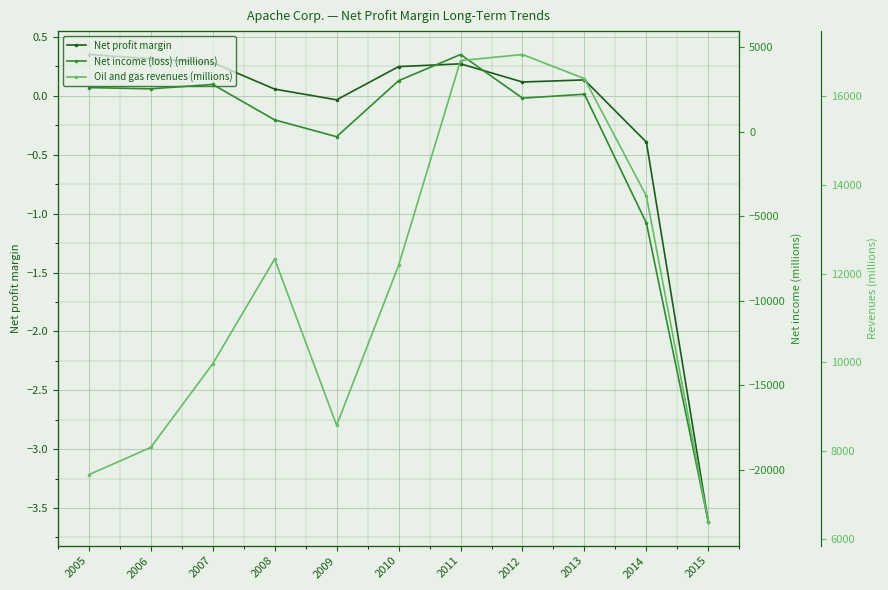

Which series has the widest spread of values?

Net income (loss) (millions)